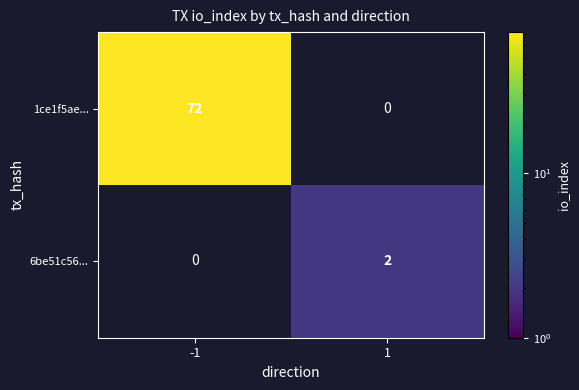

Is it true that 6be51c56... equals 1 at 1?

False